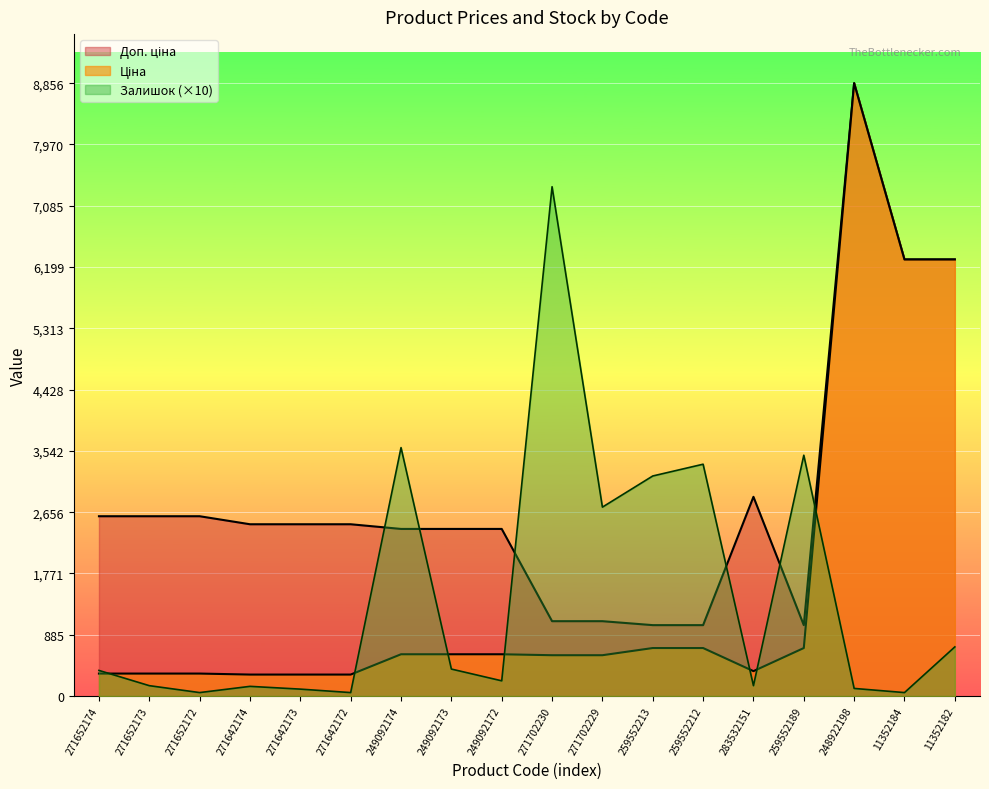

At which category does Доп. ціна reach its first local peak?

283532151